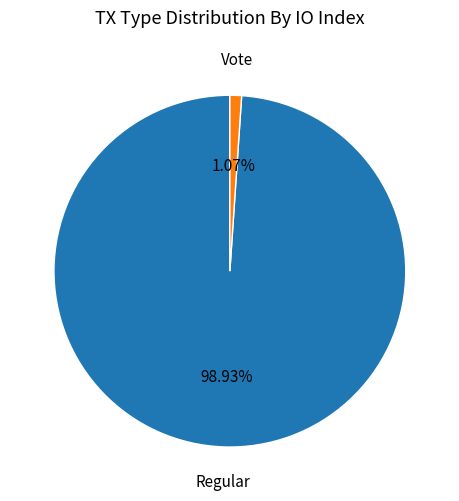

Between Regular and Vote, which is larger?

Regular